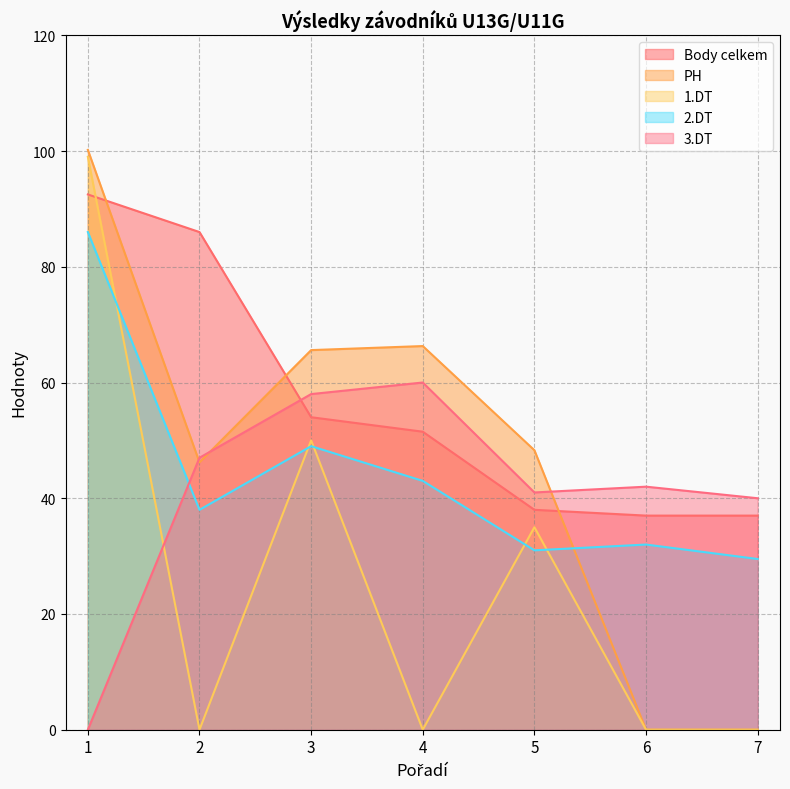

True or false: 2.DT has a value of 86.0 at 1.

True